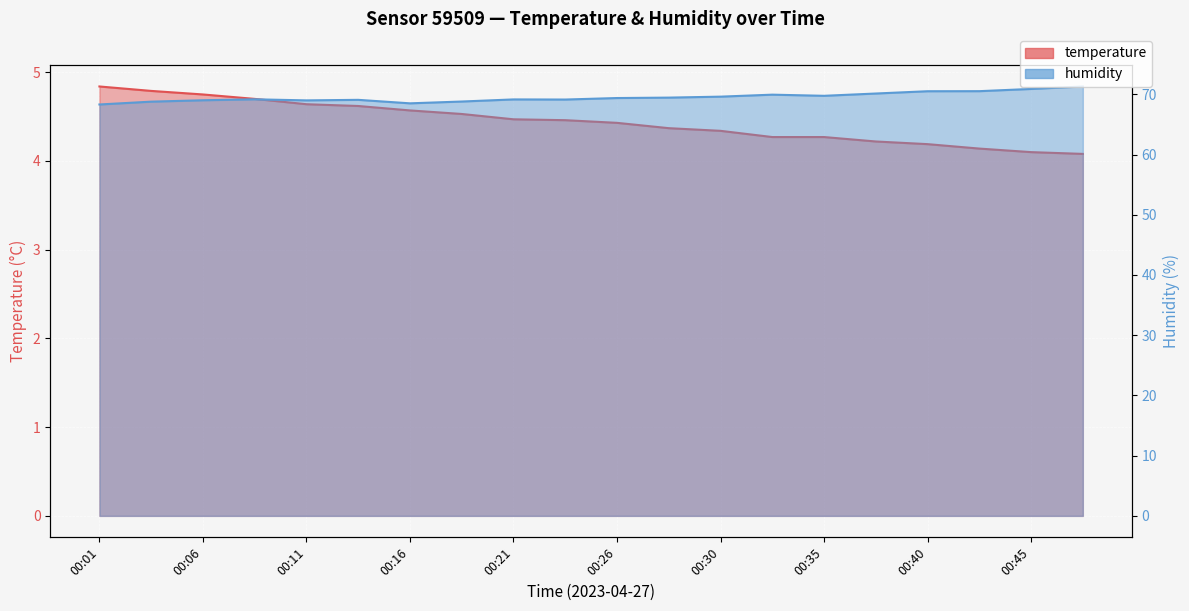

True or false: temperature and humidity cross at least once.

False